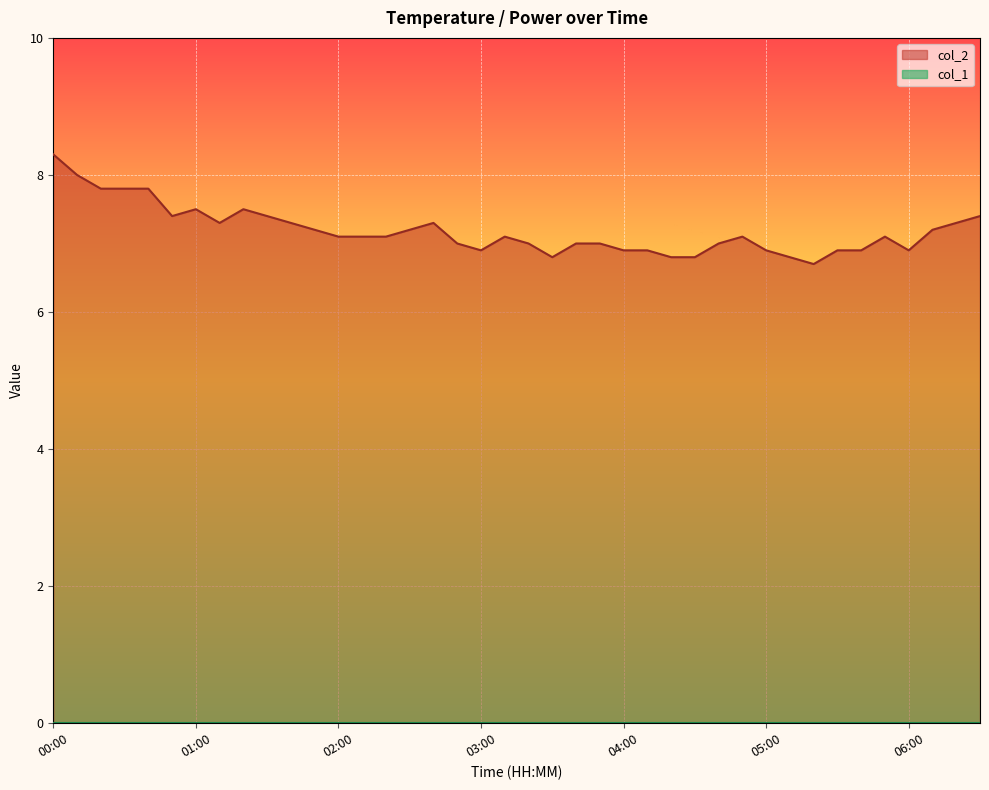

At which category does the data reach its first local valley?

00:50